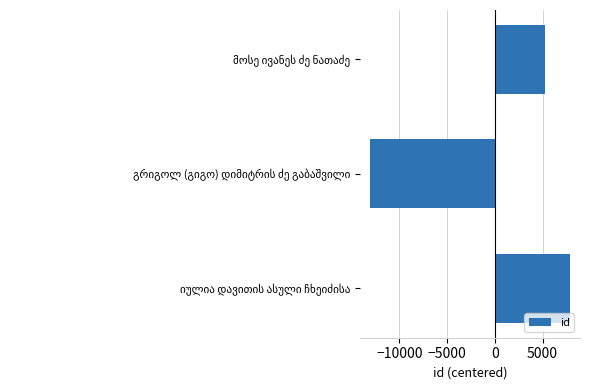

How many bars are there in total?

3